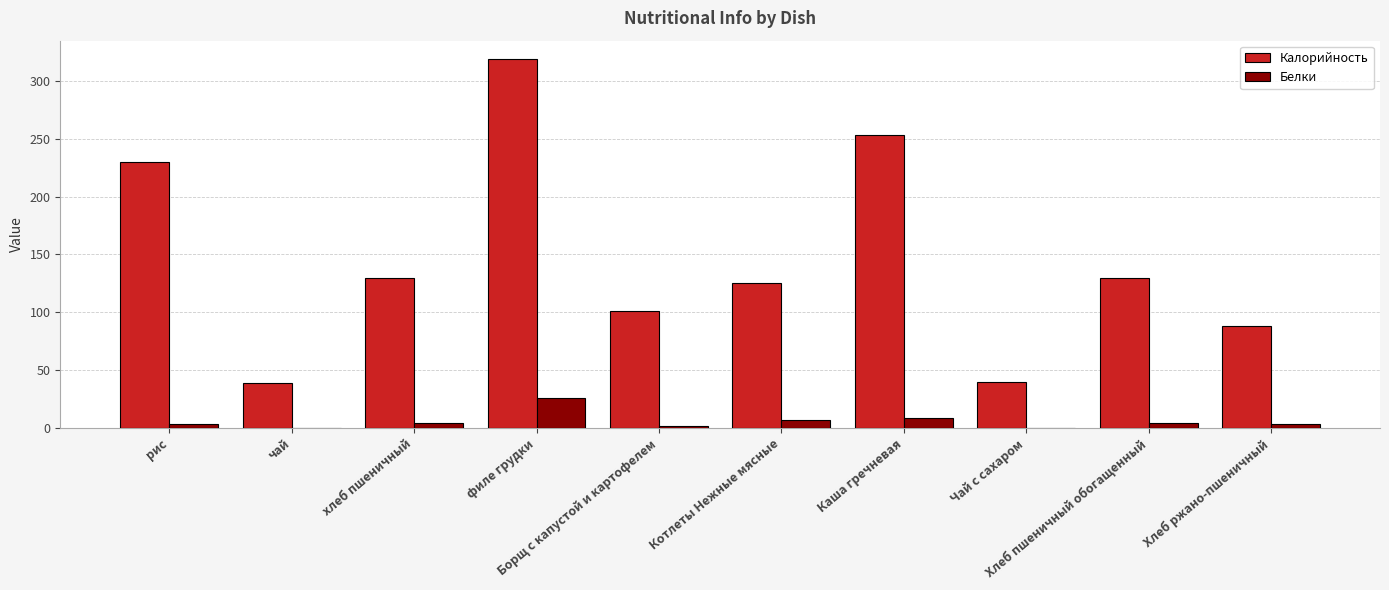

How many groups of bars are there?

10